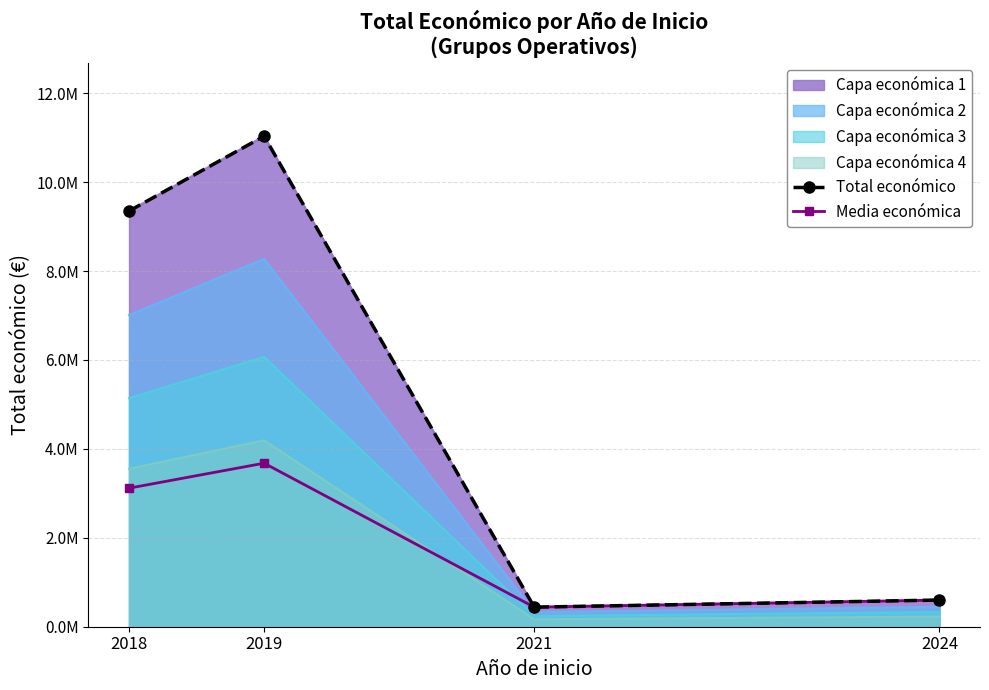

At which category does Total económico reach its first local valley?

2021